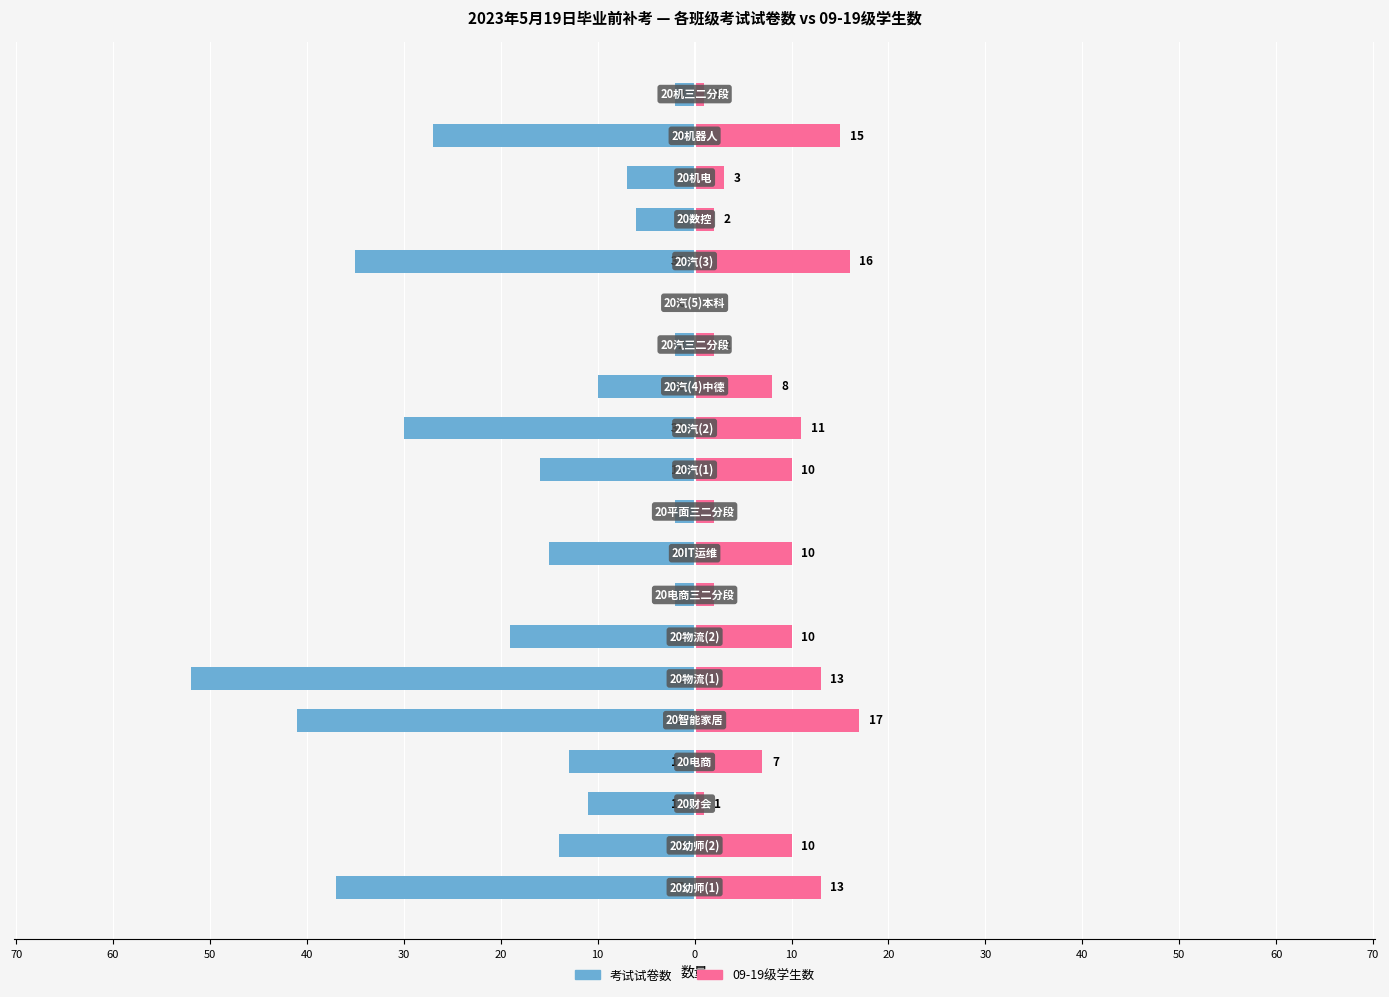

How many groups of bars are there?

20